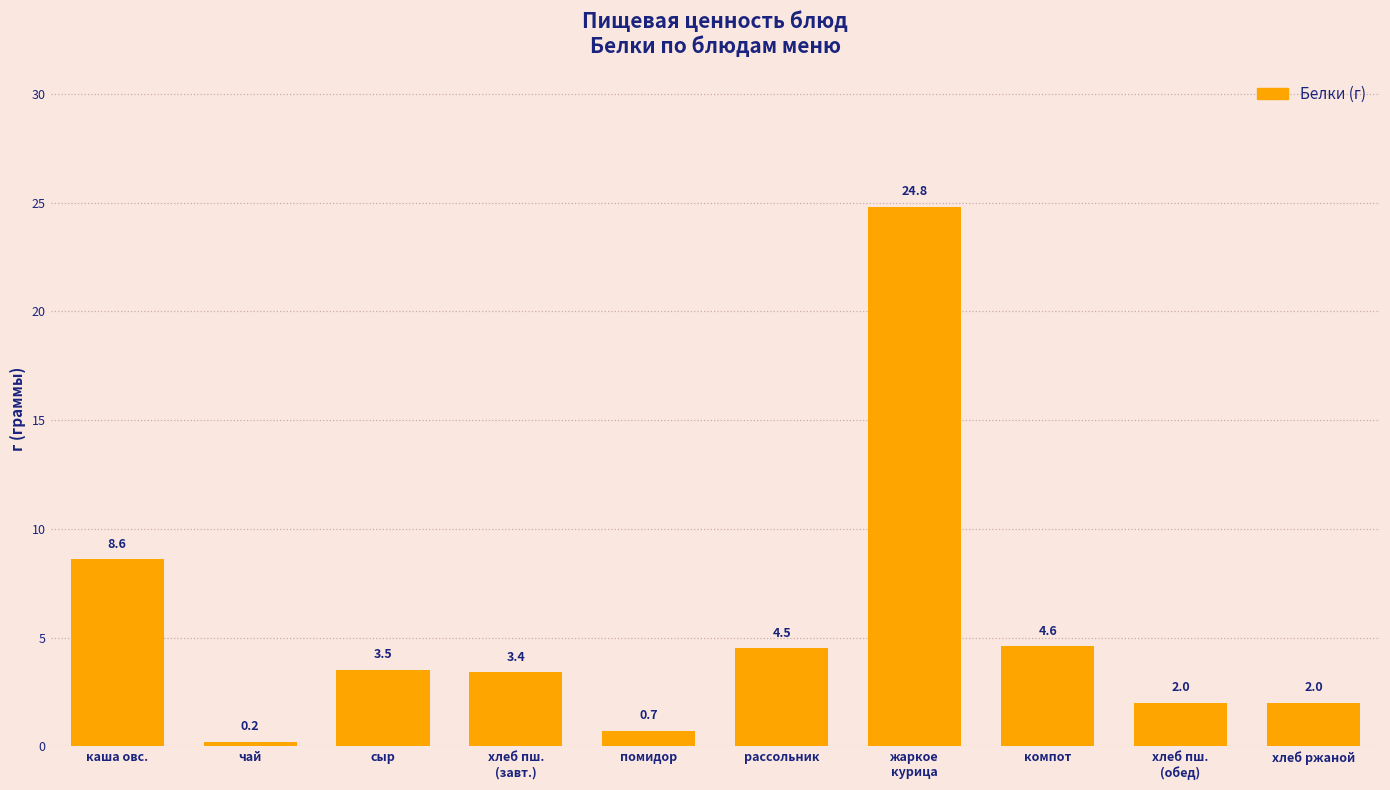

The value at чай is 0.2. True or false?

True